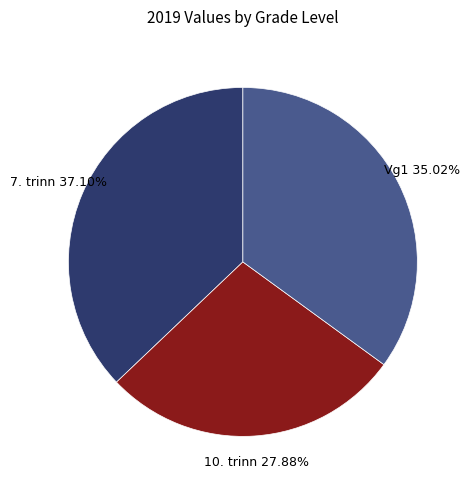

Is there any slice that represents more than half of the pie?

No